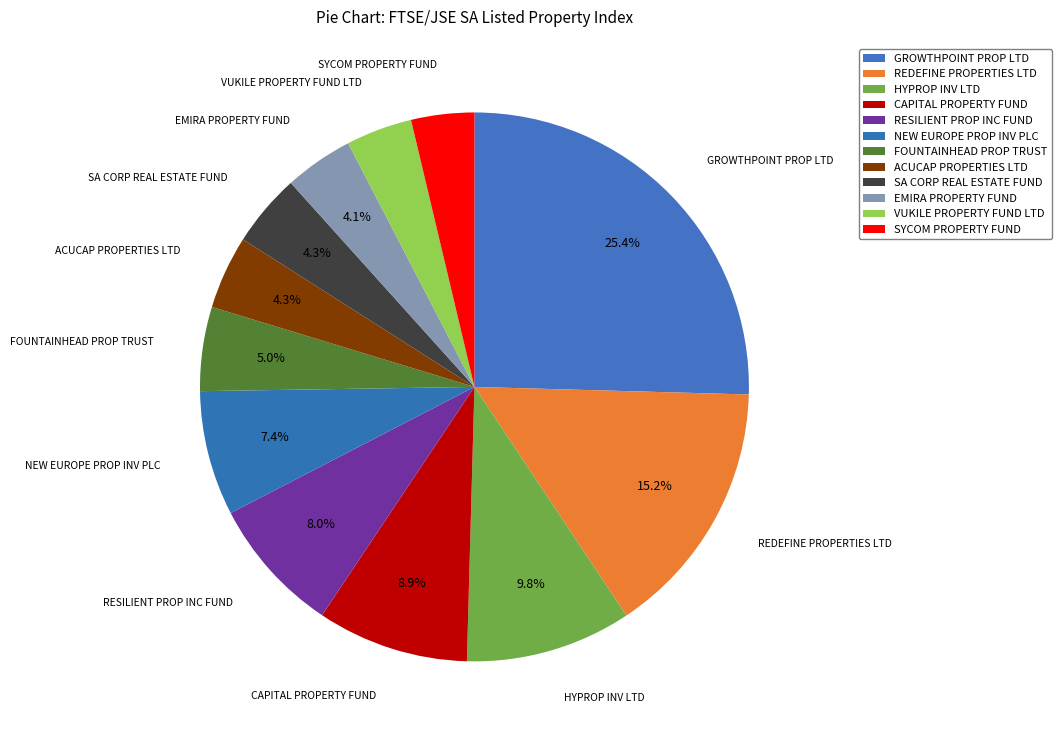

Count the number of slices in the pie.

12